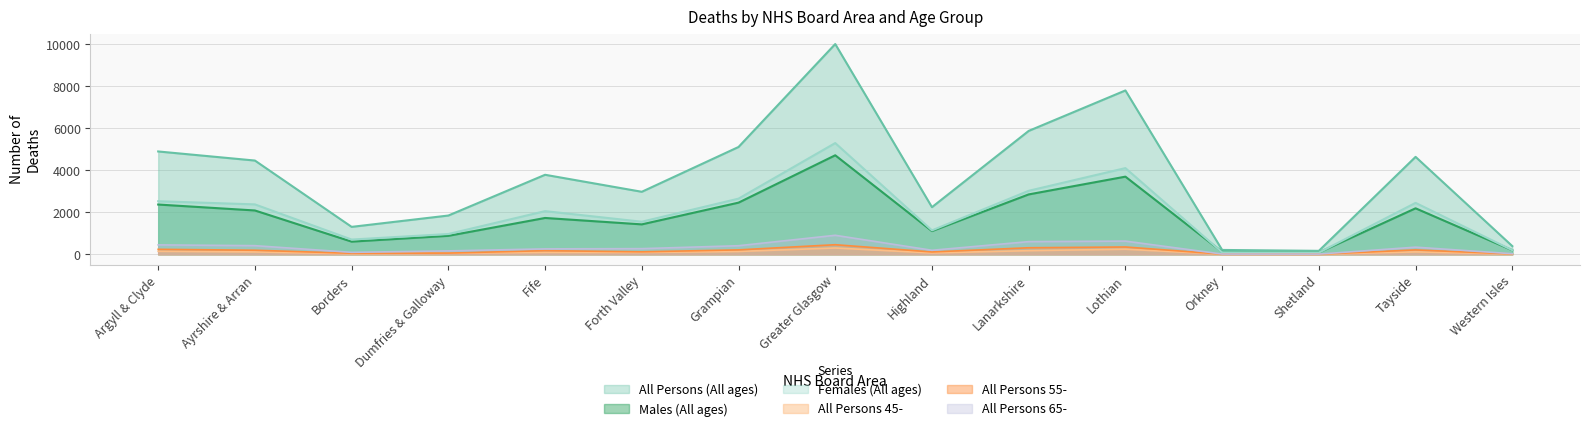

Does the chart display data point markers on the line(s)?

No